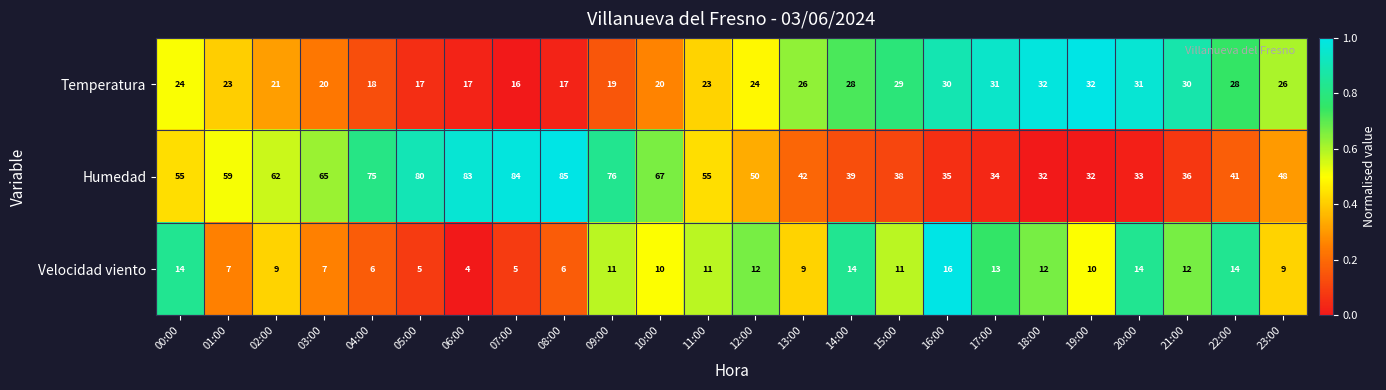

Which series has the largest range (max minus min)?

Humedad